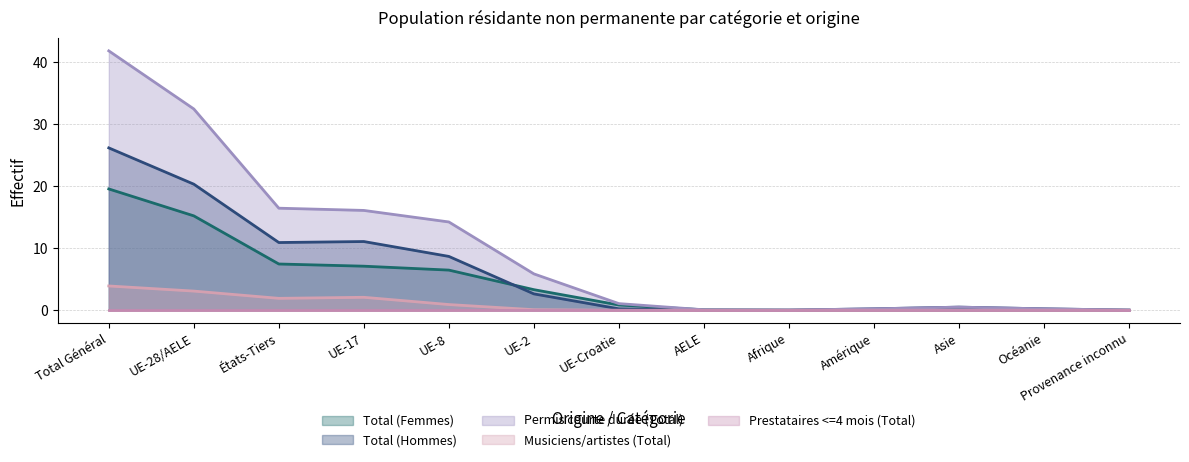

Which series has the largest total across all categories?

Permis courte durée (Total)